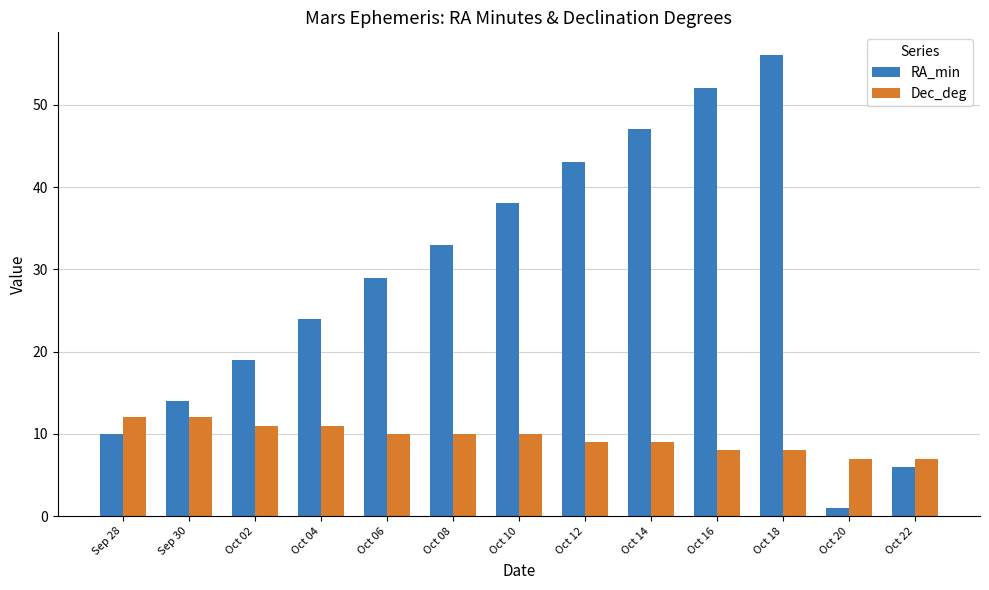

The RA_min series shows 4 at Sep 30. True or false?

False